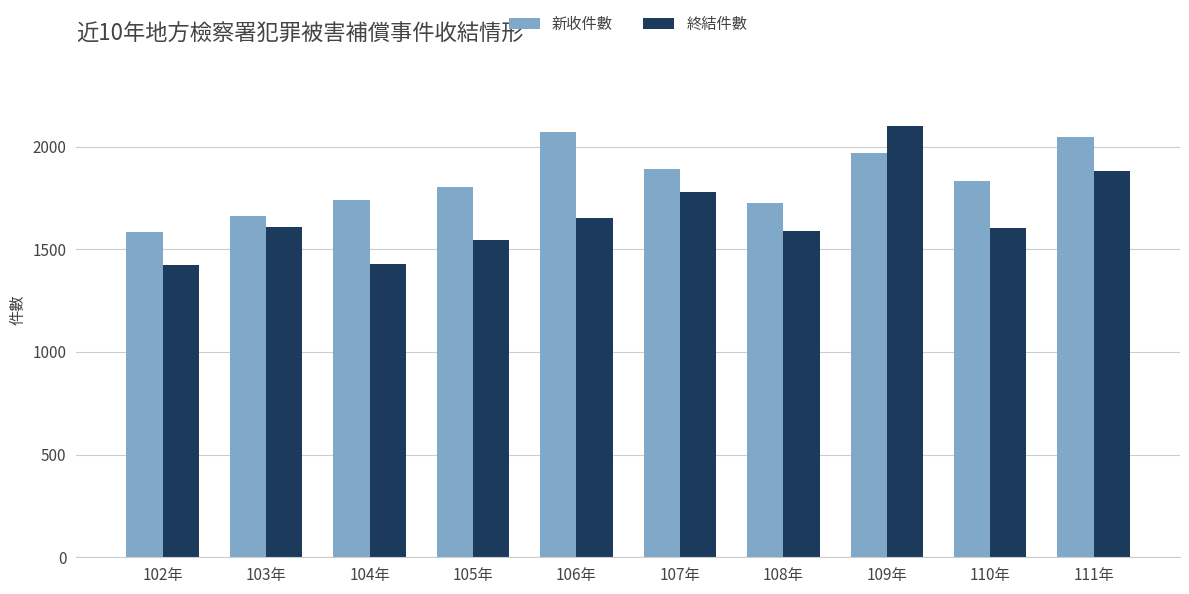

Rank the series by their average value, from lowest to highest.

終結件數, 新收件數